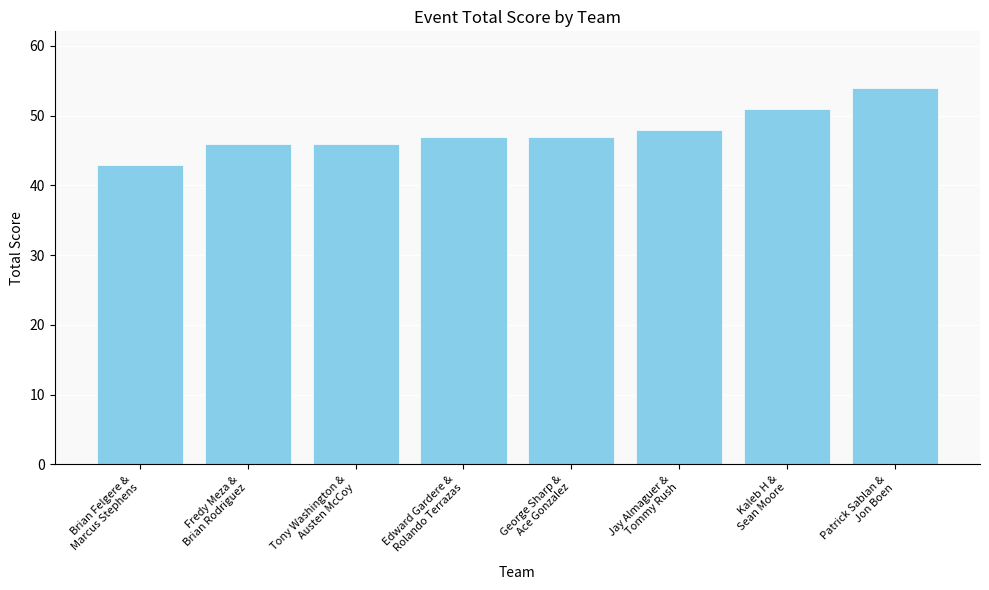

Does the chart contain any negative values?

No